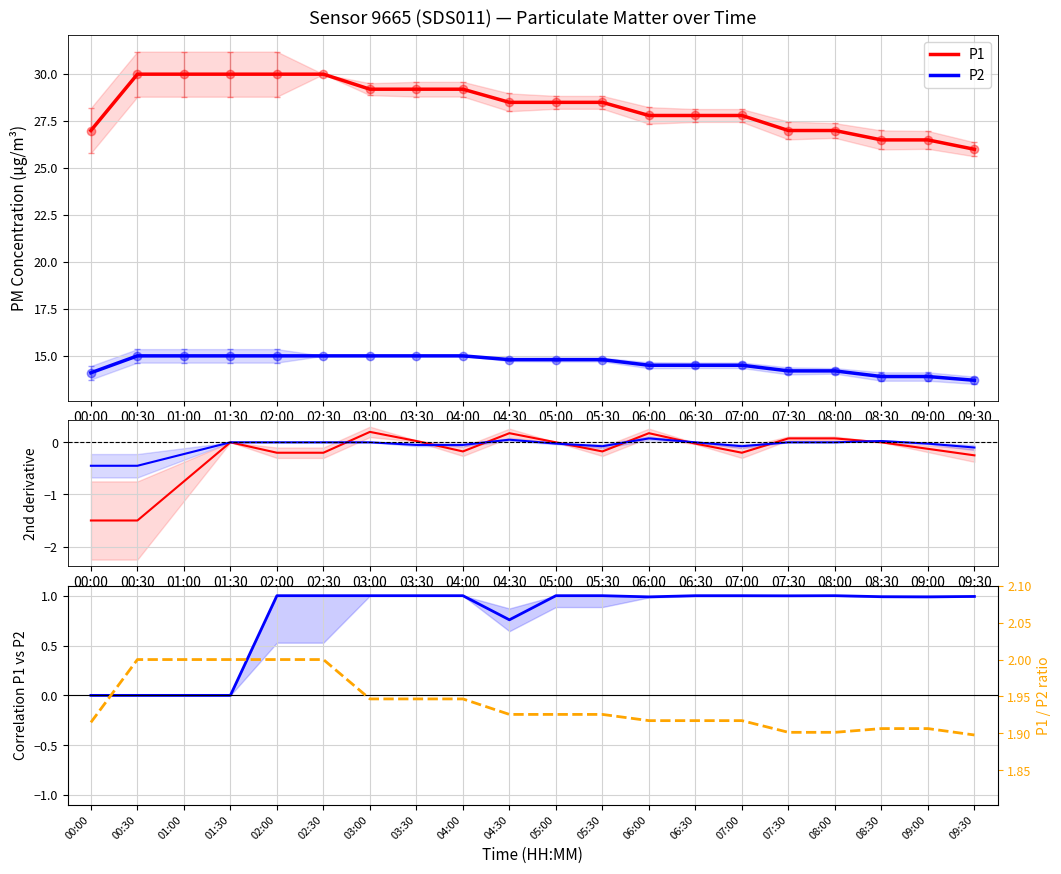

How many values in the P1 2nd deriv series are below 0?

11